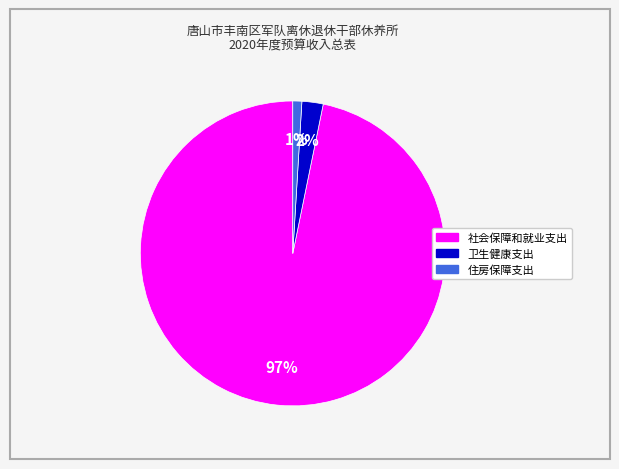

Rank the categories by value from lowest to highest.

住房保障支出, 卫生健康支出, 社会保障和就业支出